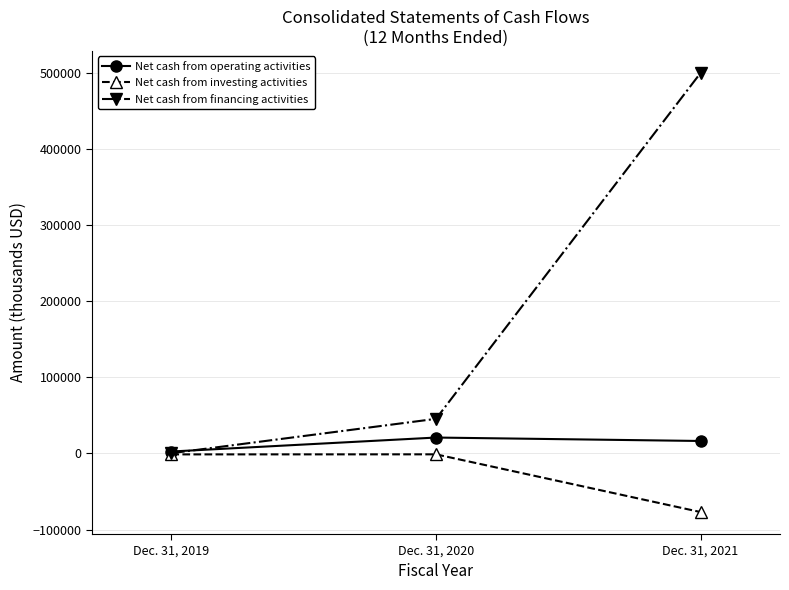

At which category is the sum across all series the highest?

Dec. 31, 2021